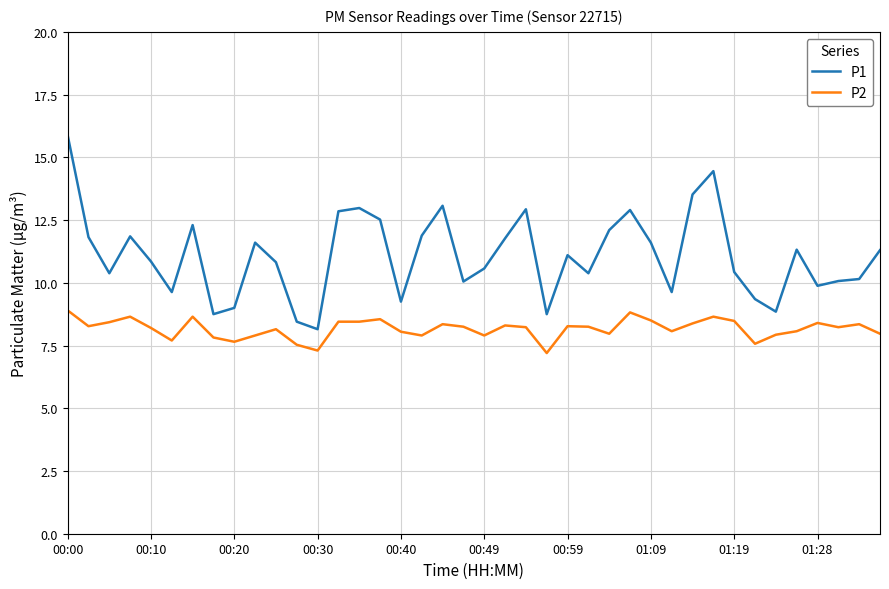

What is the greatest value displayed?

15.9